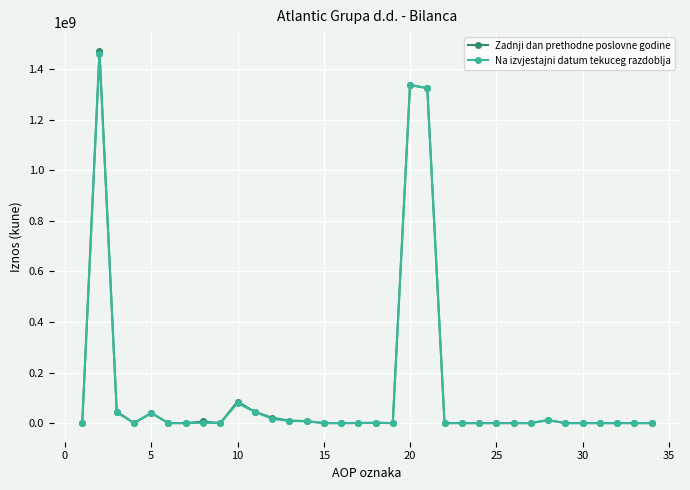

Which series has the widest spread of values?

Zadnji dan prethodne poslovne godine